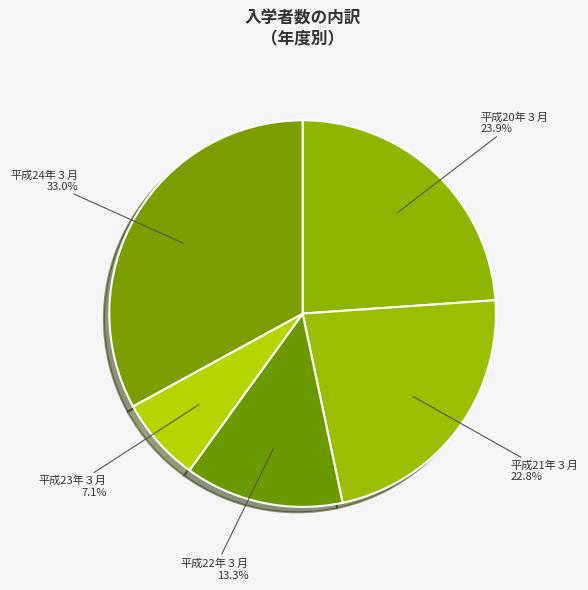

Does any single category account for the majority?

No